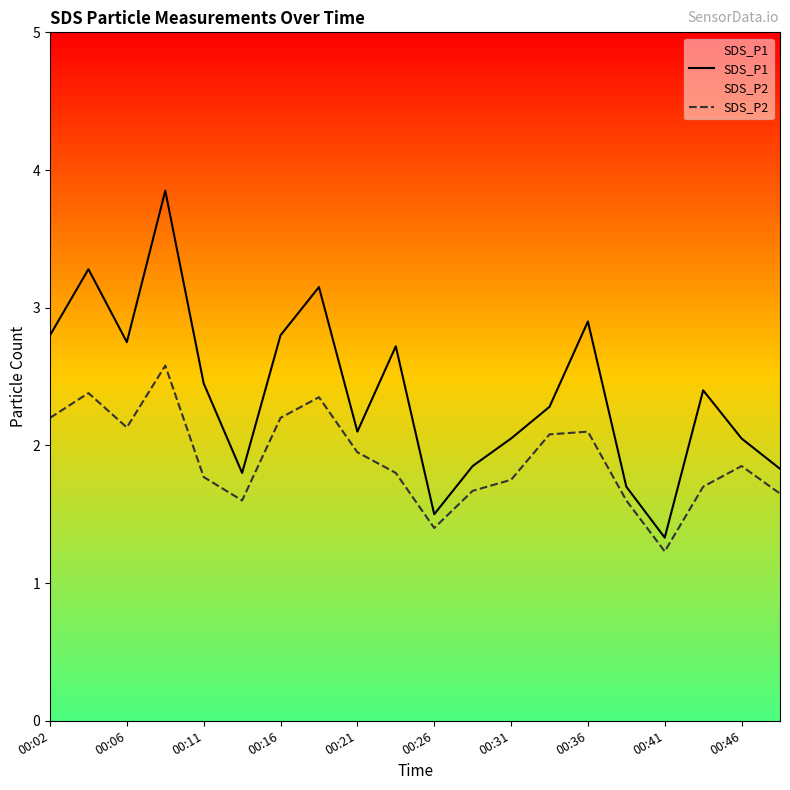

How many interior local valleys does the SDS_P2 series have?

4